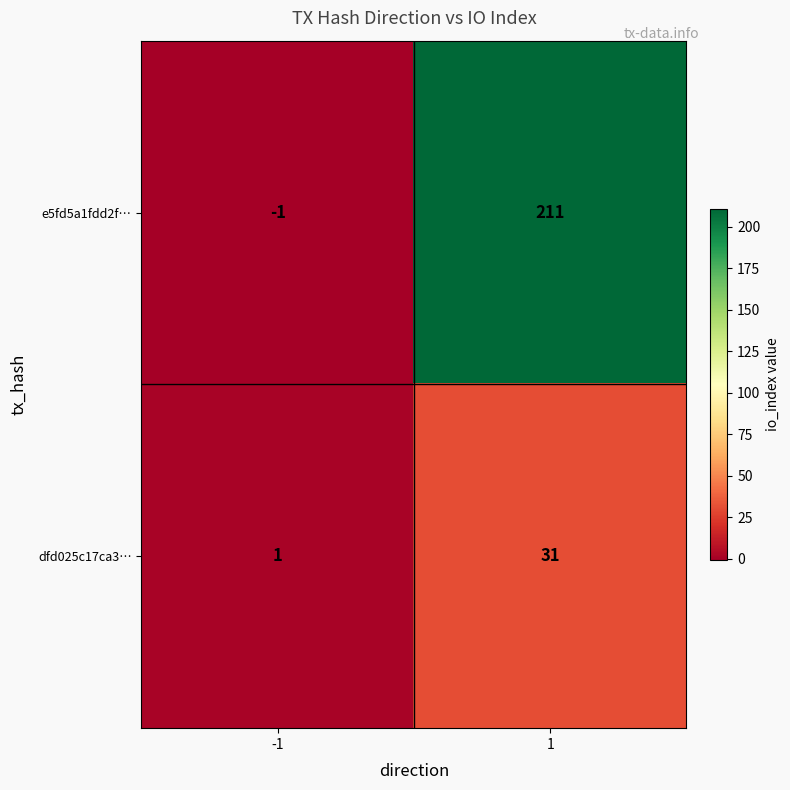

The e5fd5a1fdd2f… series shows 369 at 1. True or false?

False